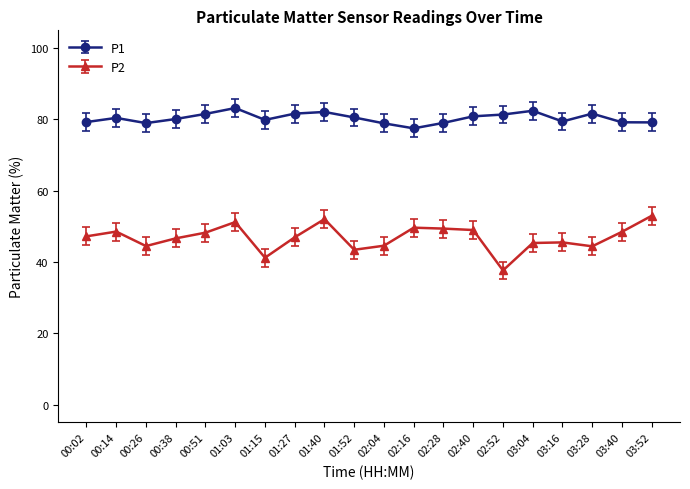

What position from the left is 01:52?

10